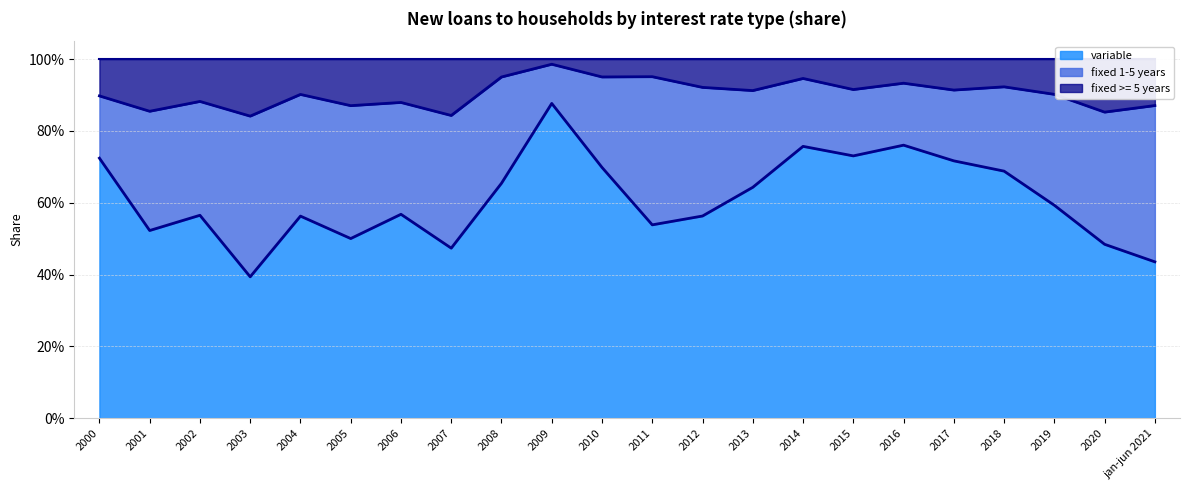

What are all the series names shown in the legend?

variable, fixed 1-5 years, fixed >= 5 years